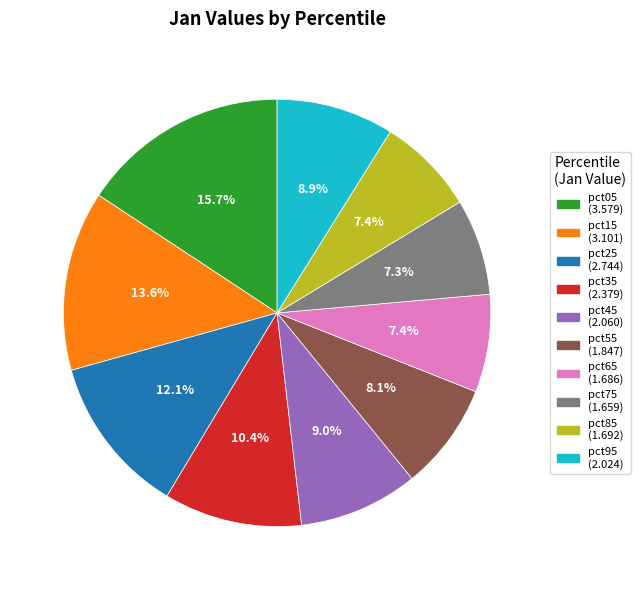

What percentage do pct55 and pct95 together represent?

17.0%